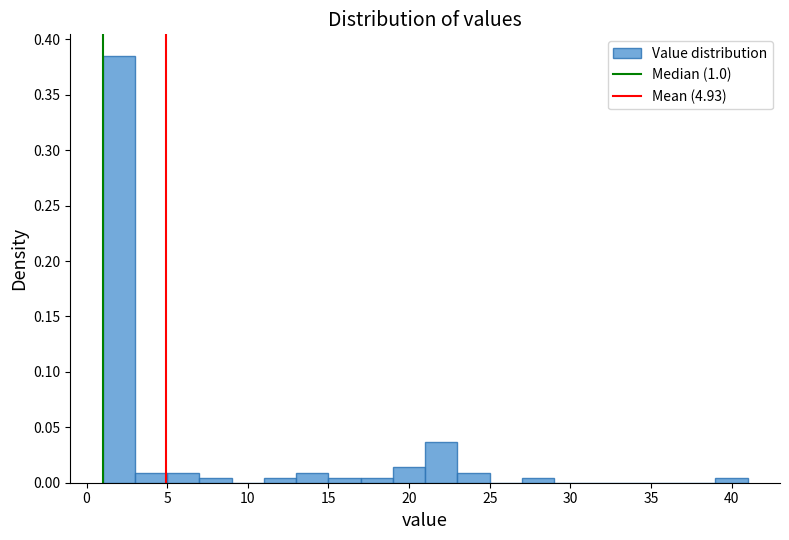

Over which range of the x-axis is the bar tallest?

1 to 3